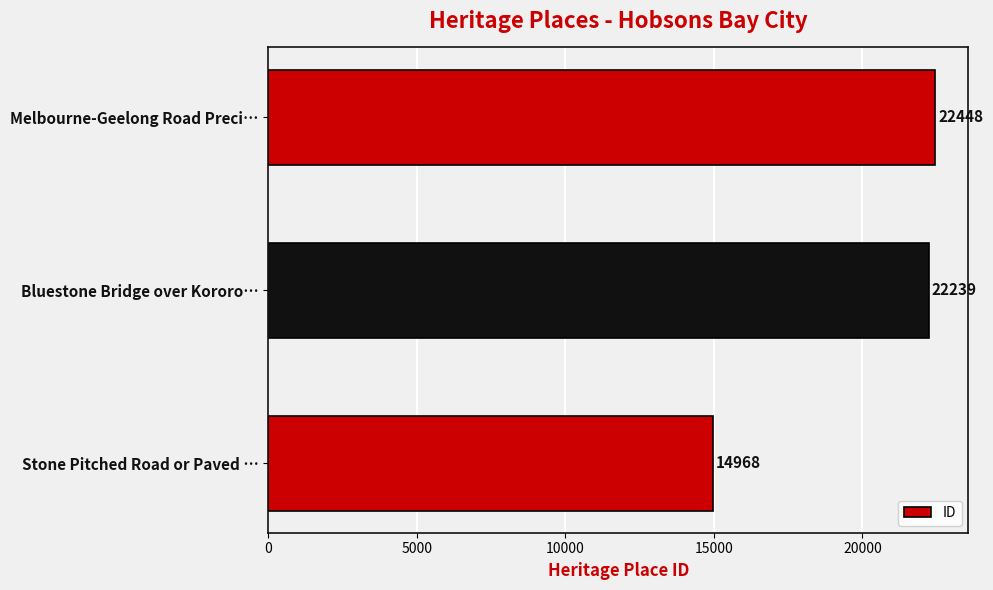

How many data points are less than 22239?

1